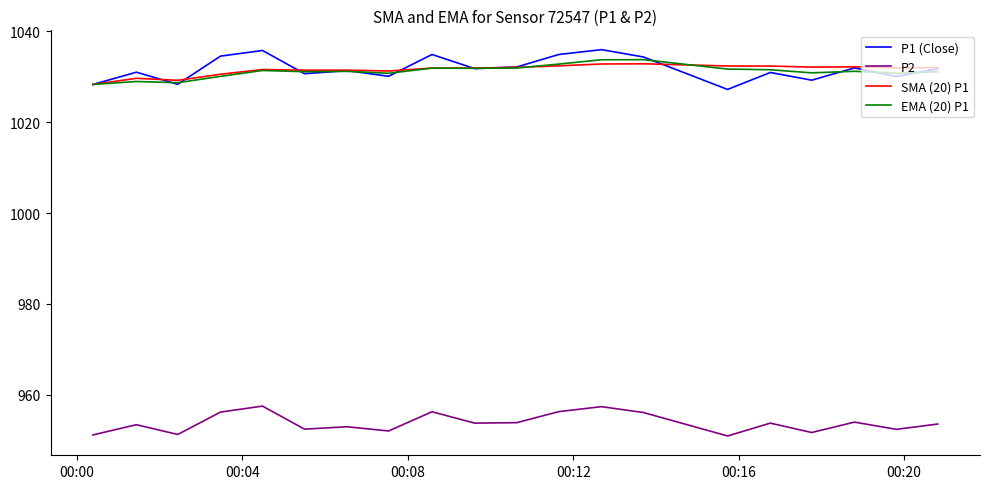

List the series in order of their peak value, lowest first.

P2, SMA (20) P1, EMA (20) P1, P1 (Close)